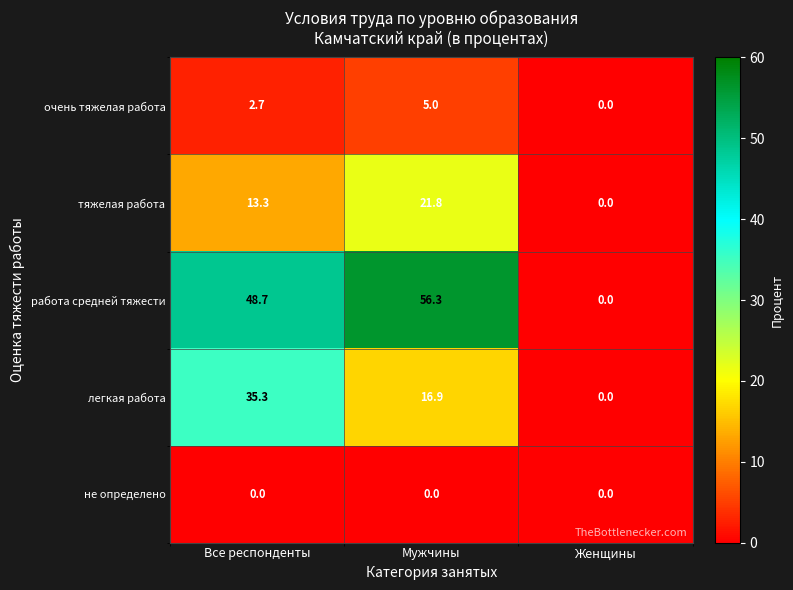

Reading right to left, list all the values displayed in this chart.

очень тяжелая работа: 0.0	5.0	2.7
тяжелая работа: 0.0	21.8	13.3
работа средней тяжести: 0.0	56.3	48.7
легкая работа: 0.0	16.9	35.3
не определено: 0.0	0.0	0.0